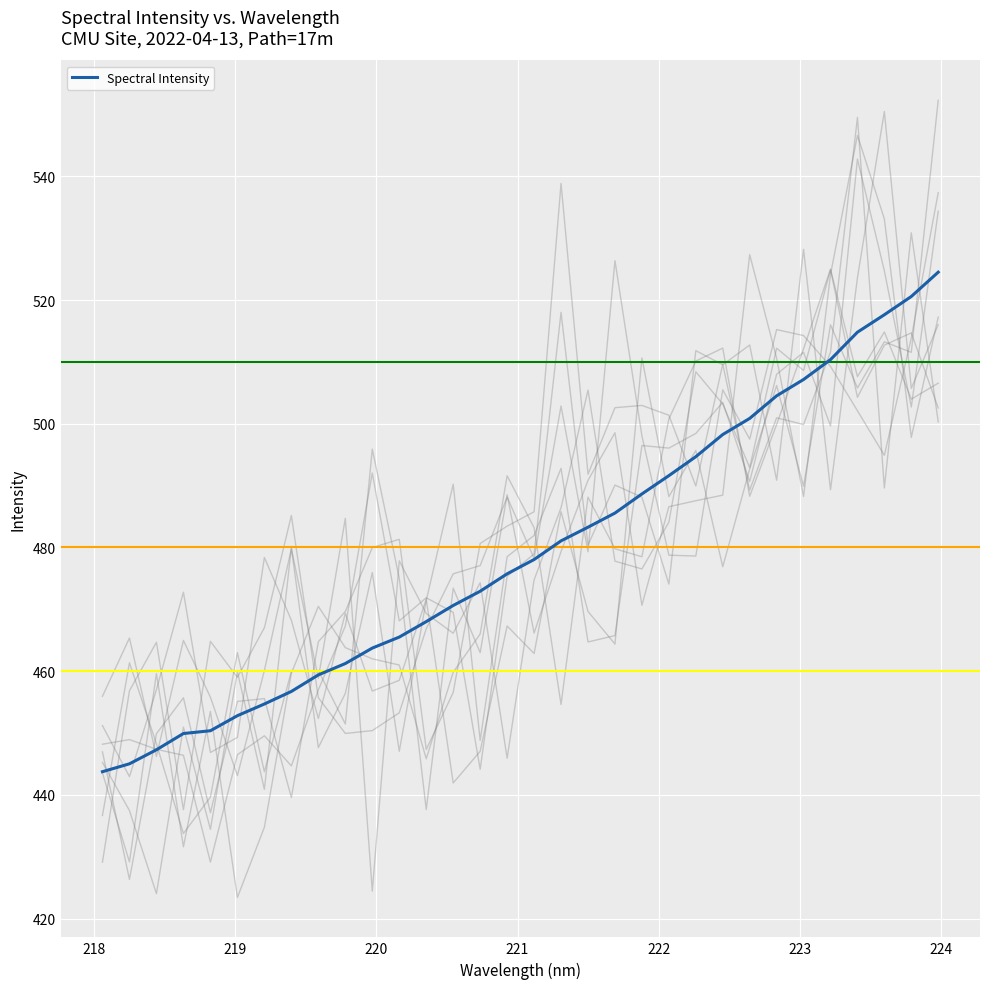

How many data points are above 478?

16